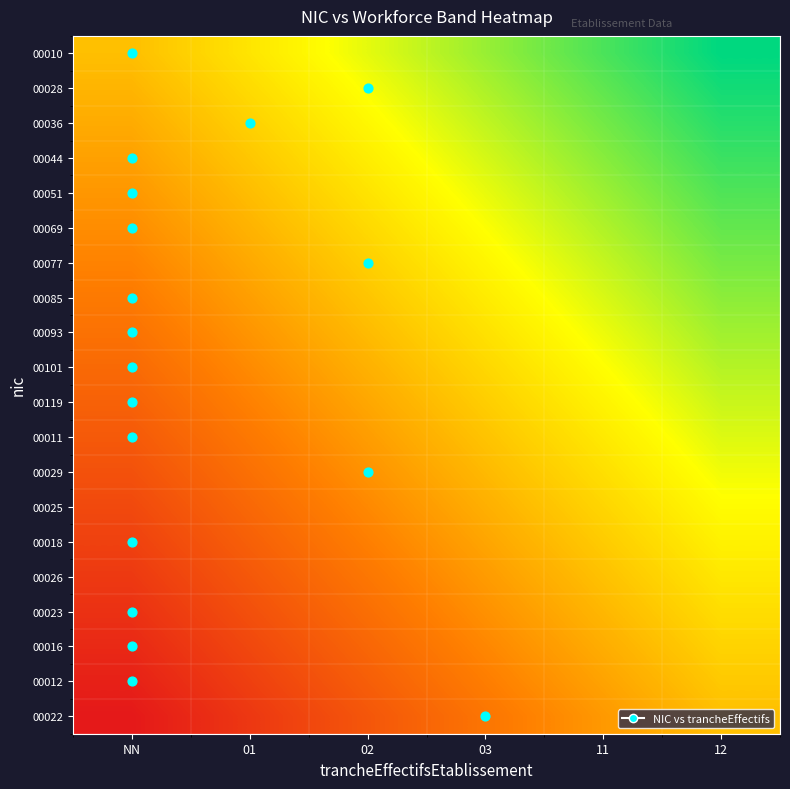

Reading left to right, extract all data points from this chart.

00010: NN=0.0	01=0.2	02=0.4	03=0.6	11=0.8	12=1.0
00028: NN=-0.1	01=0.1	02=0.3	03=0.5	11=0.7	12=0.9
00036: NN=-0.1	01=0.1	02=0.3	03=0.5	11=0.7	12=0.9
00044: NN=-0.2	01=0.0	02=0.2	03=0.4	11=0.6	12=0.8
00051: NN=-0.2	01=-0.0	02=0.2	03=0.4	11=0.6	12=0.8
00069: NN=-0.3	01=-0.1	02=0.1	03=0.3	11=0.5	12=0.7
00077: NN=-0.3	01=-0.1	02=0.1	03=0.3	11=0.5	12=0.7
00085: NN=-0.4	01=-0.2	02=0.0	03=0.2	11=0.4	12=0.6
00093: NN=-0.4	01=-0.2	02=-0.0	03=0.2	11=0.4	12=0.6
00101: NN=-0.5	01=-0.3	02=-0.1	03=0.1	11=0.3	12=0.5
00119: NN=-0.5	01=-0.3	02=-0.1	03=0.1	11=0.3	12=0.5
00011: NN=-0.6	01=-0.4	02=-0.2	03=0.0	11=0.2	12=0.4
00029: NN=-0.6	01=-0.4	02=-0.2	03=-0.0	11=0.2	12=0.4
00025: NN=-0.7	01=-0.5	02=-0.3	03=-0.1	11=0.1	12=0.3
00018: NN=-0.7	01=-0.5	02=-0.3	03=-0.1	11=0.1	12=0.3
00026: NN=-0.8	01=-0.6	02=-0.4	03=-0.2	11=0.0	12=0.2
00023: NN=-0.8	01=-0.6	02=-0.4	03=-0.2	11=-0.0	12=0.2
00016: NN=-0.9	01=-0.7	02=-0.5	03=-0.3	11=-0.1	12=0.1
00012: NN=-0.9	01=-0.7	02=-0.5	03=-0.3	11=-0.1	12=0.1
00022: NN=-1.0	01=-0.8	02=-0.6	03=-0.4	11=-0.2	12=0.0